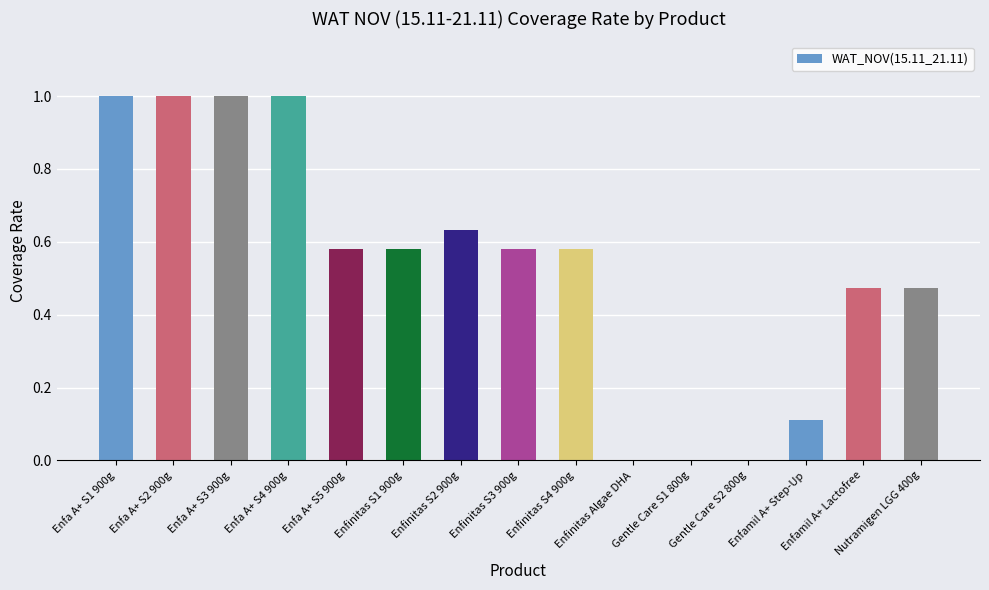

What is the maximum value shown in the chart?

1.0